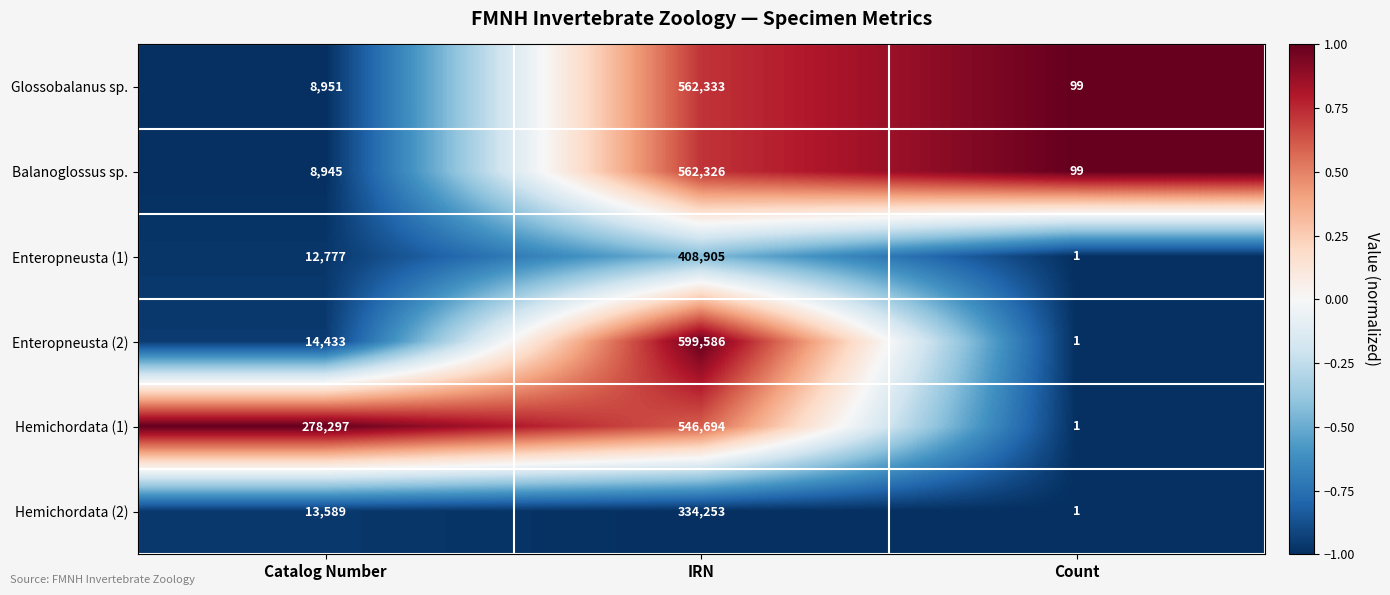

Which category has the lowest value in the Glossobalanus sp. series?

Count